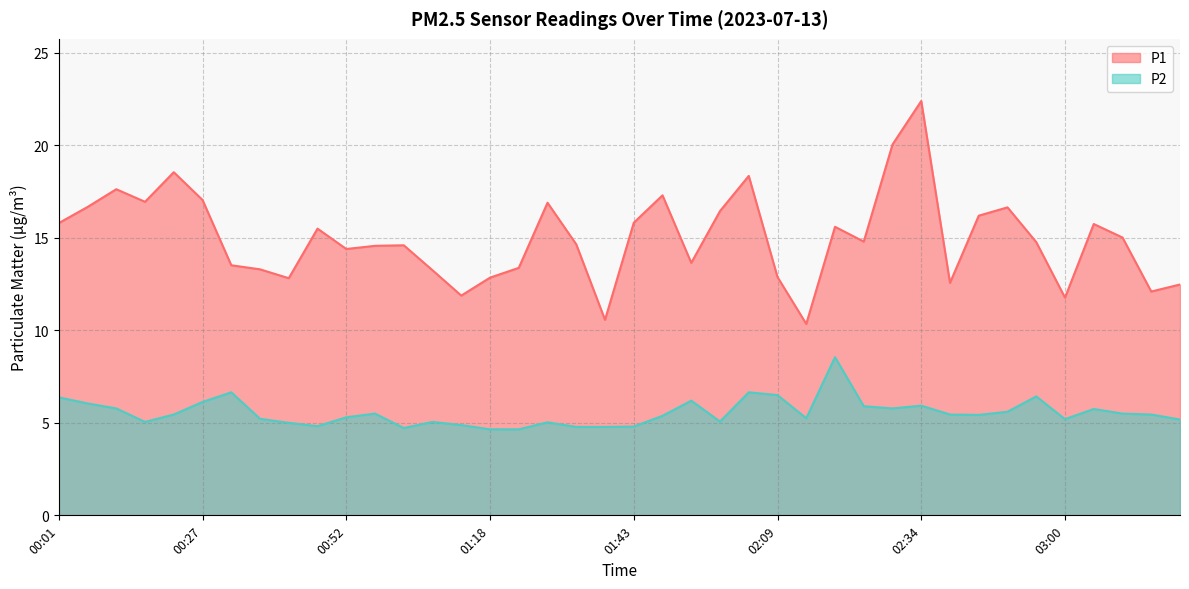

Which series has the widest spread of values?

P1